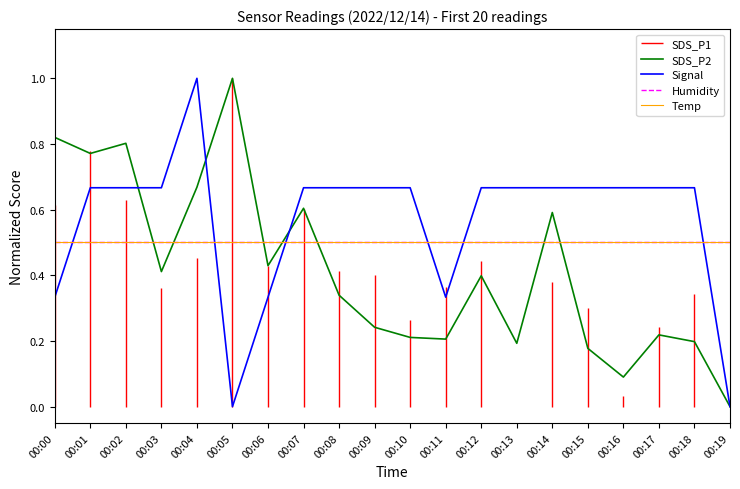

What is the value of the Signal point at the 1st from the left?

0.3